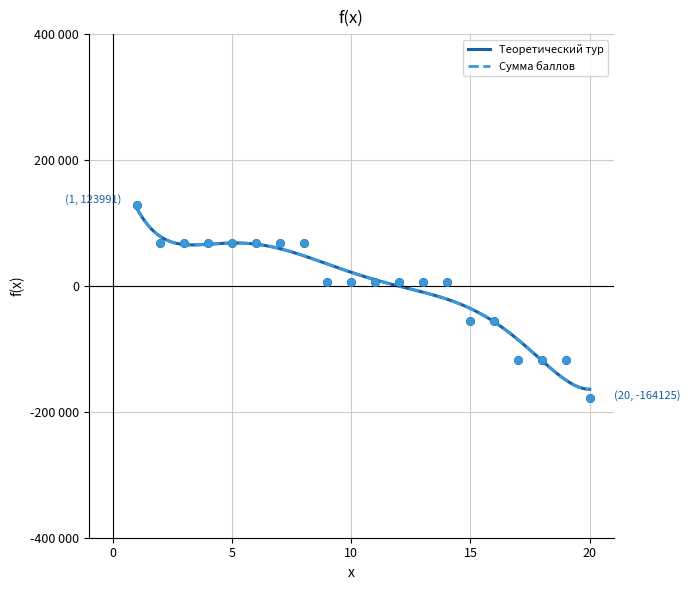

What is the total value across all series at 9?

12307.7